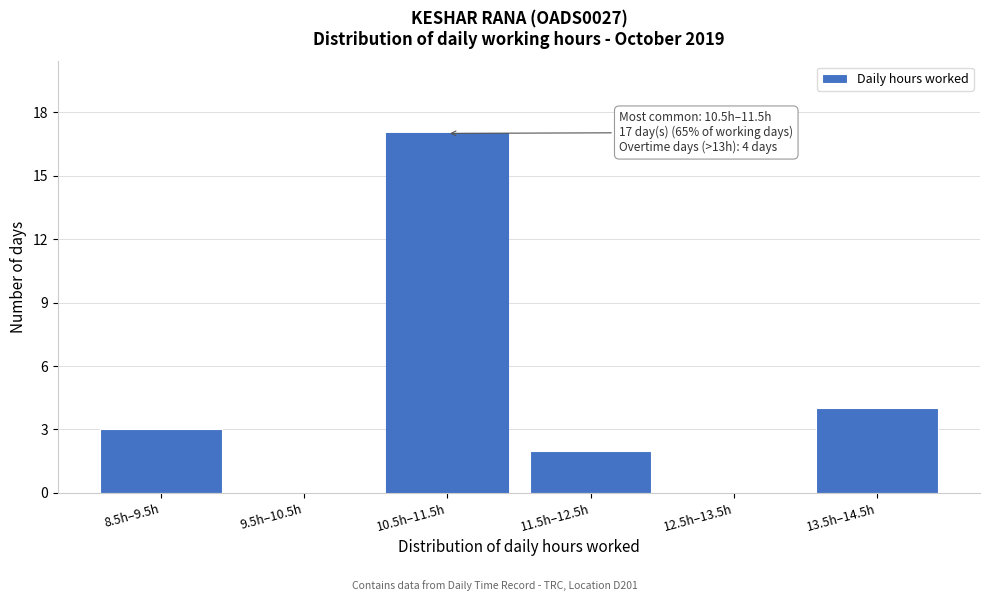

Reading left to right, transcribe all the data shown in this chart.

8.5h–9.5h=3	9.5h–10.5h=0	10.5h–11.5h=17	11.5h–12.5h=2	12.5h–13.5h=0	13.5h–14.5h=4